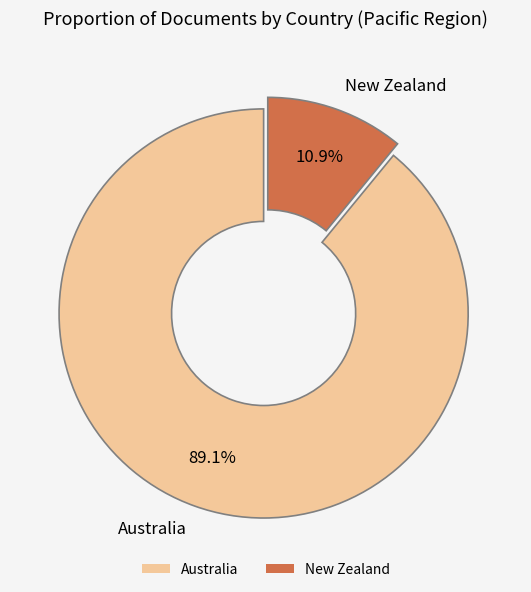

Which has a higher value, New Zealand or Australia?

Australia